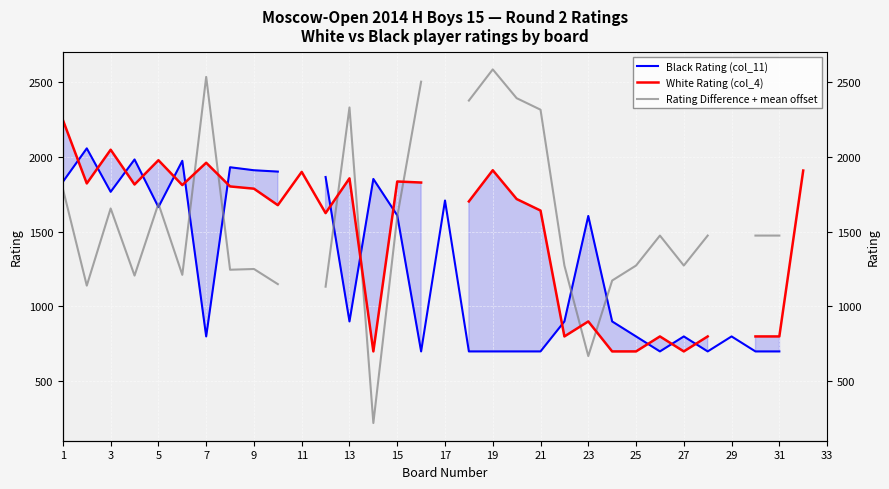

After their last crossing, which series has the higher values: Rating Difference + mean offset or Black Rating (col_11)?

Rating Difference + mean offset